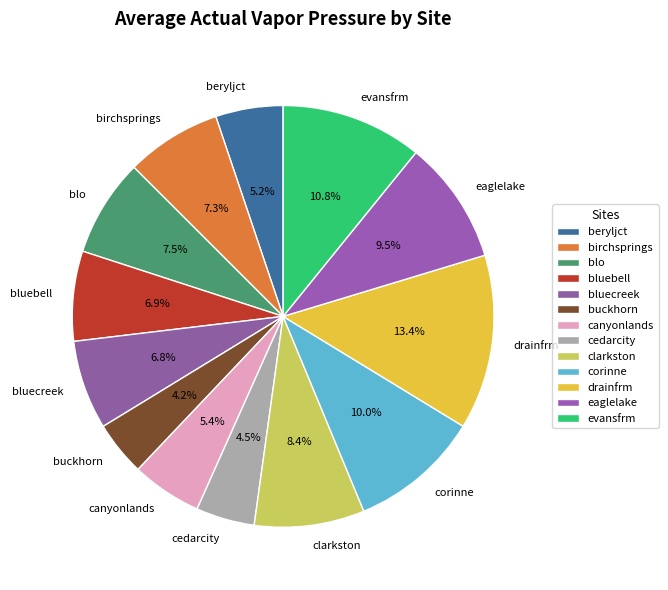

Is it true that canyonlands is 5% of the pie?

True